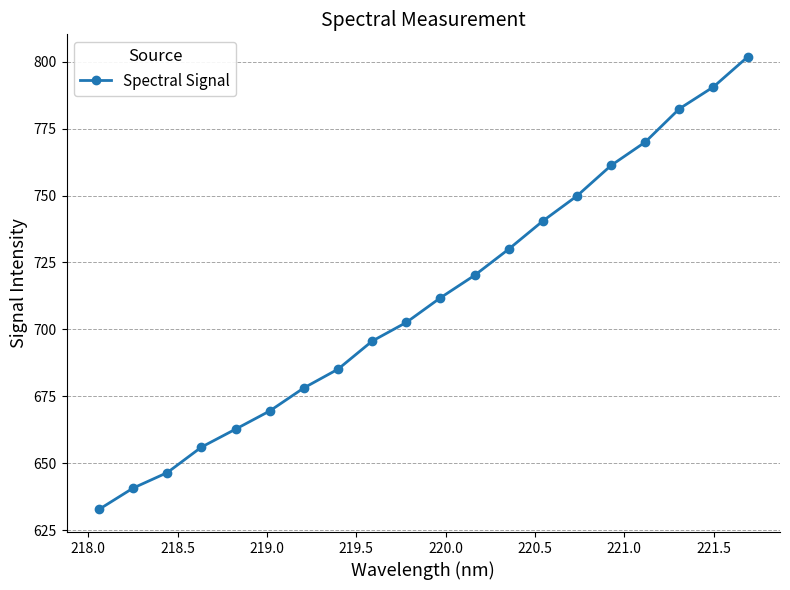

What is the average value?

711.4